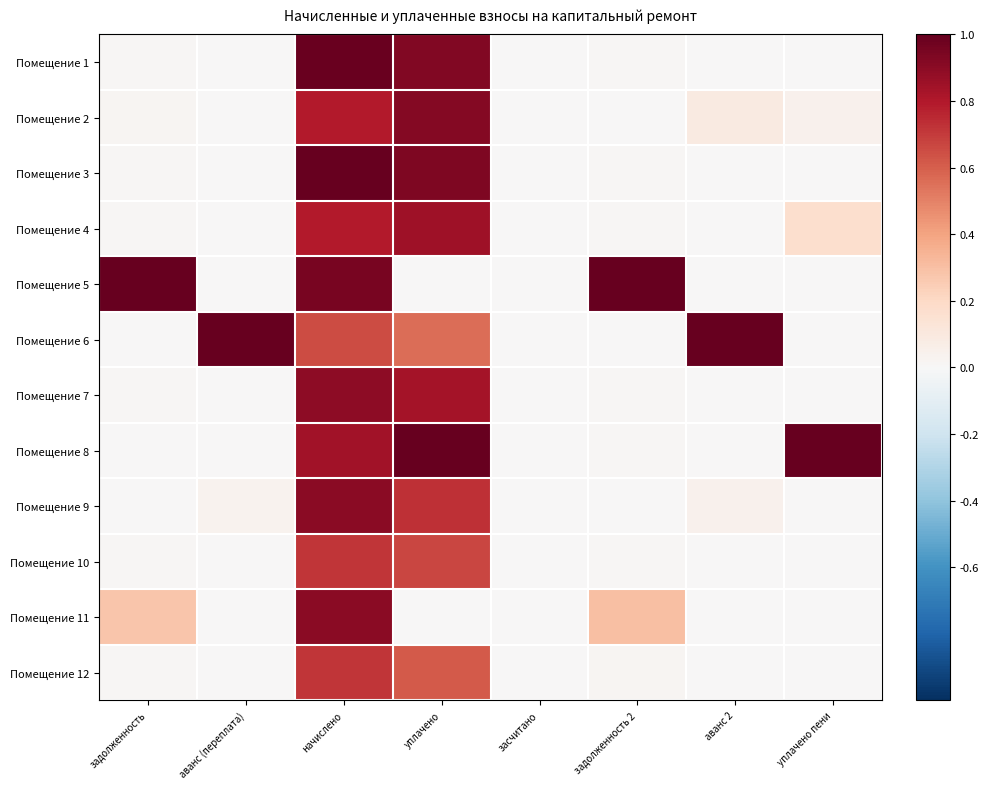

What is the maximum value shown in the chart?

1.0